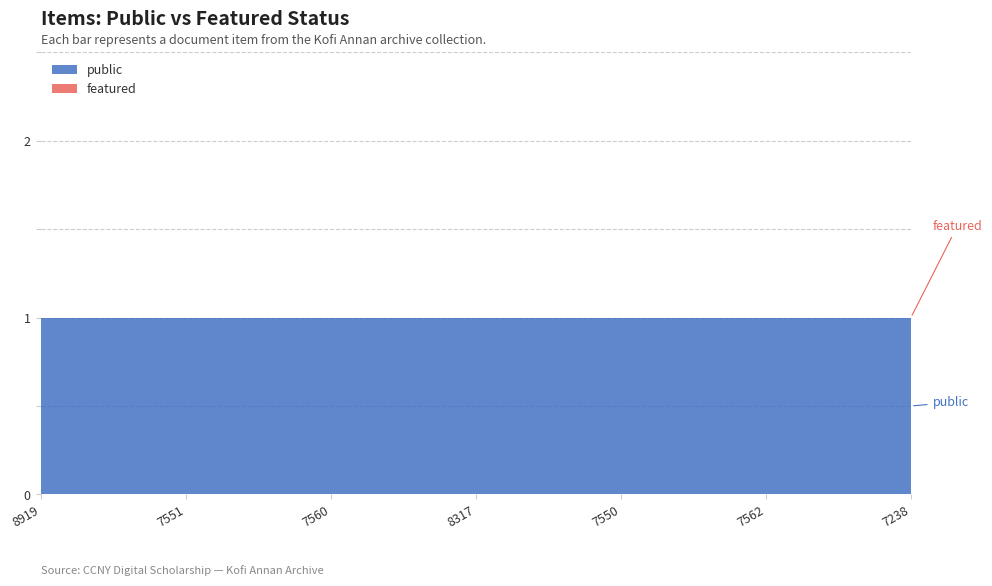

Which series has the largest range (max minus min)?

public